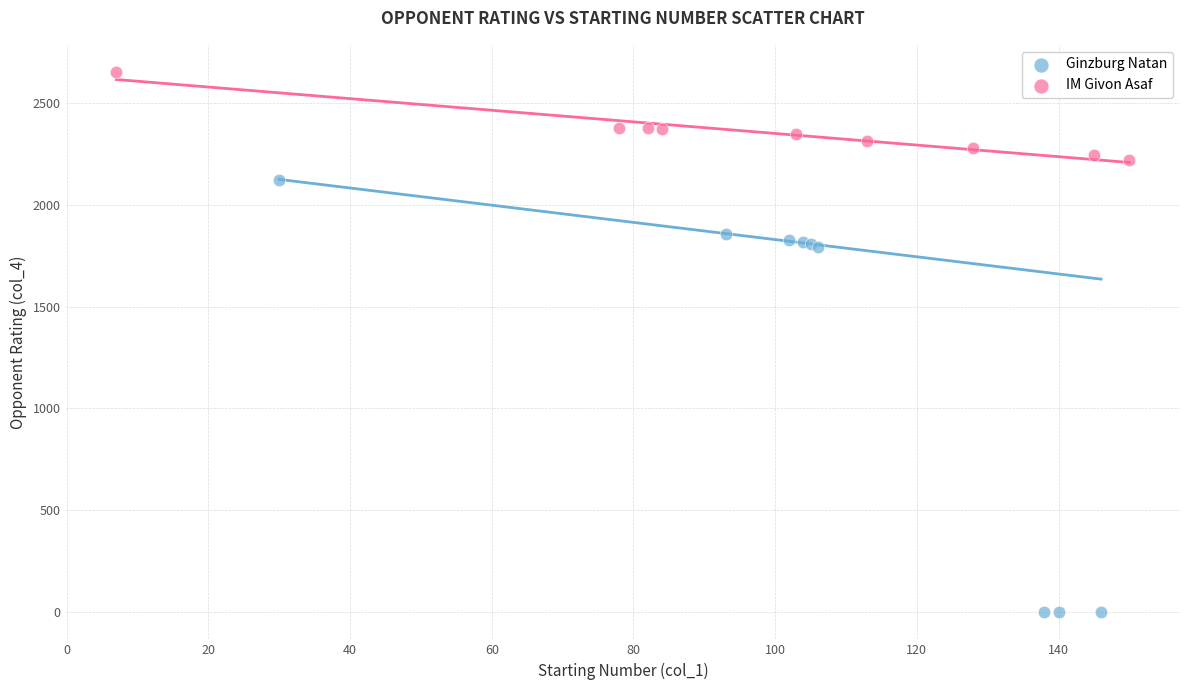

Which series has the widest spread of Y values?

Ginzburg Natan